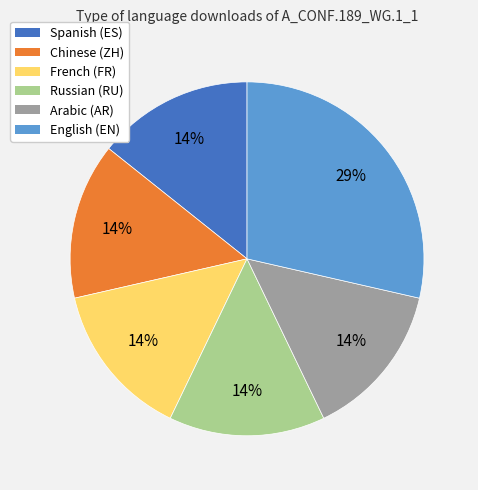

To the nearest percent, what portion does French (FR) represent?

14%